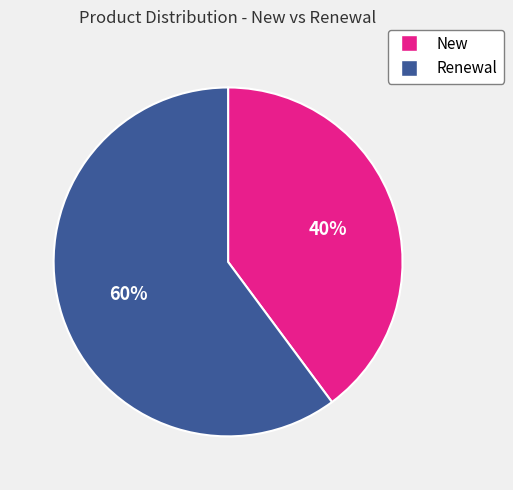

Is there any slice that represents more than half of the pie?

Yes